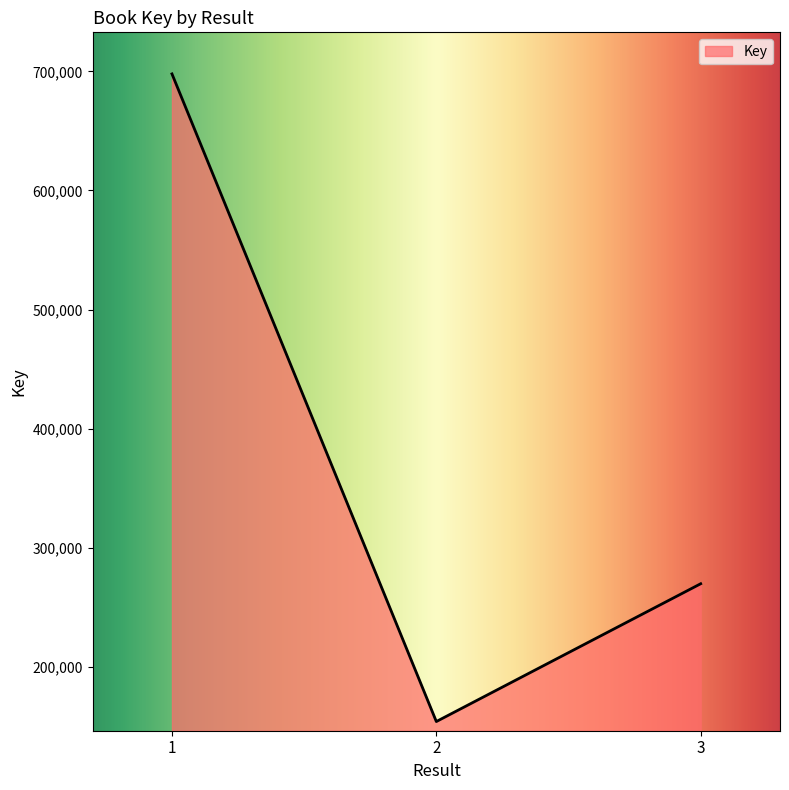

Rank the categories by value from highest to lowest.

1, 3, 2